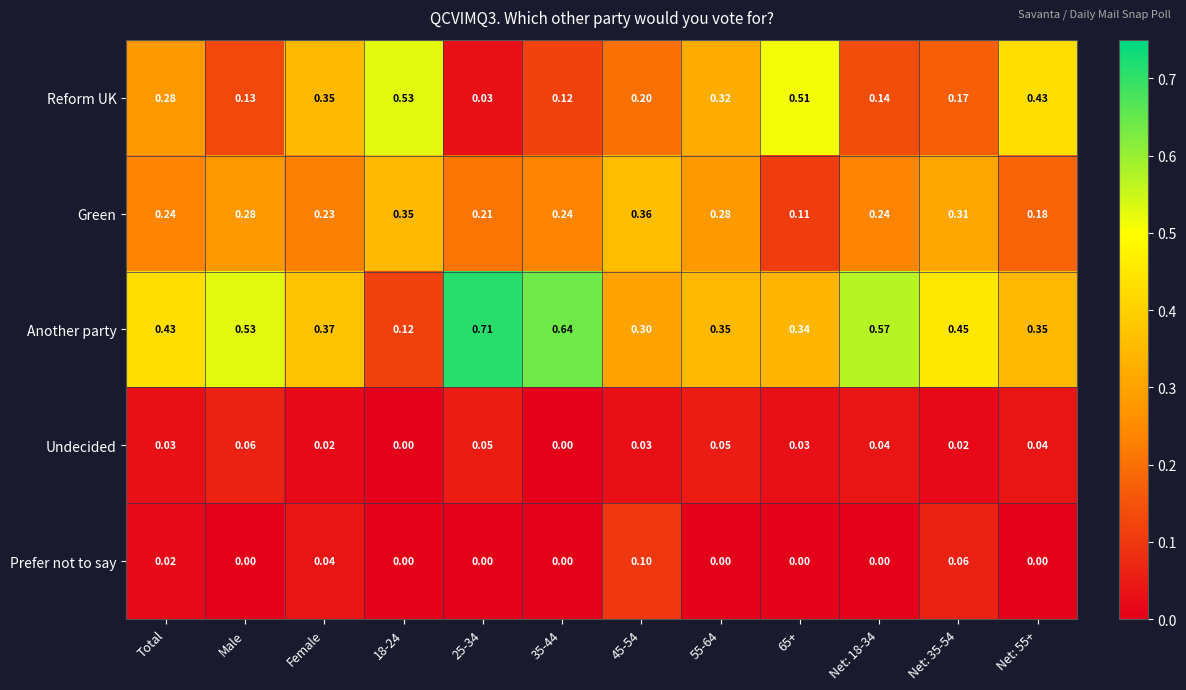

Rank the series at Total from highest to lowest value.

Another party, Reform UK, Green, Undecided, Prefer not to say